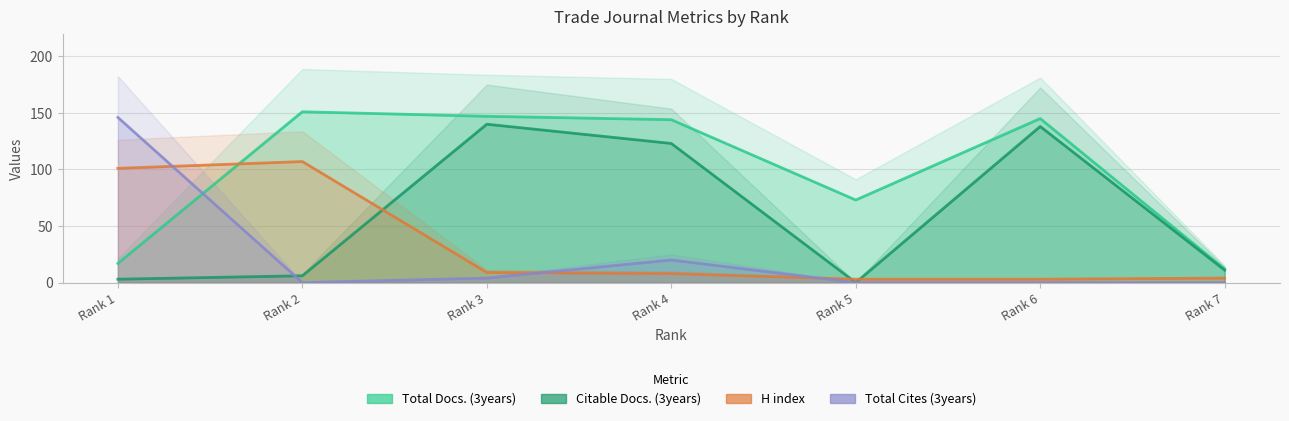

How many lines are shown in the chart?

4